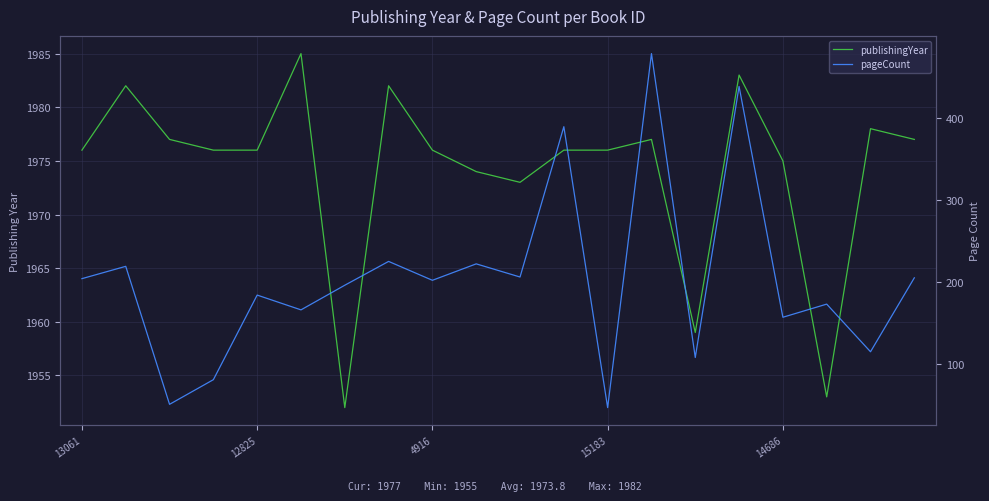

How many series are shown in this chart?

2